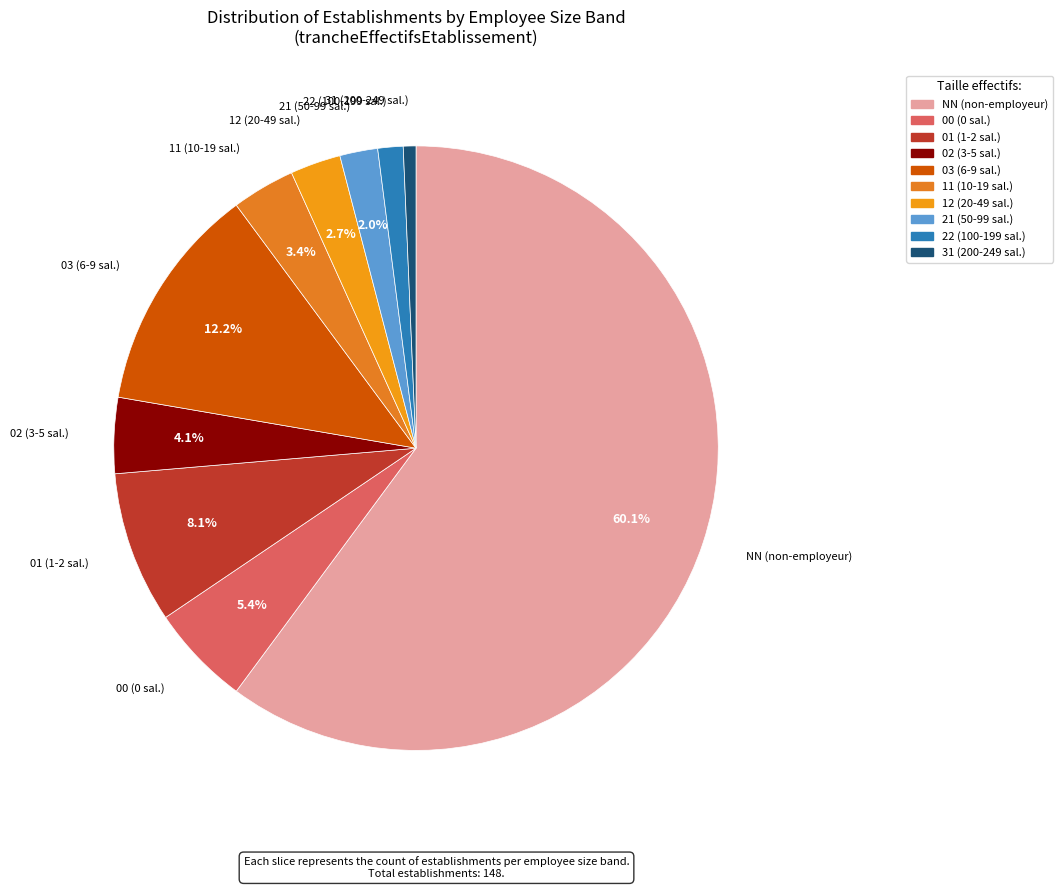

To the nearest percent, what is the average slice percentage?

10%